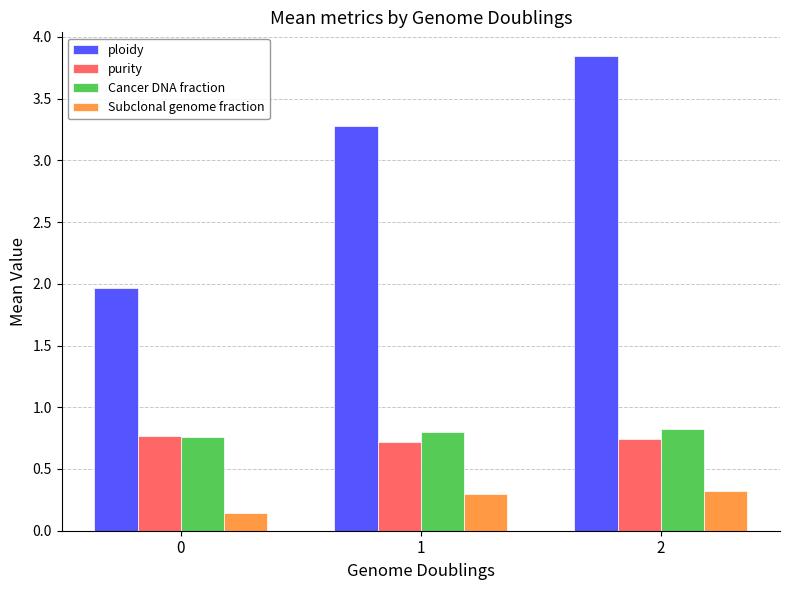

What is the maximum value for Cancer DNA fraction?

0.8